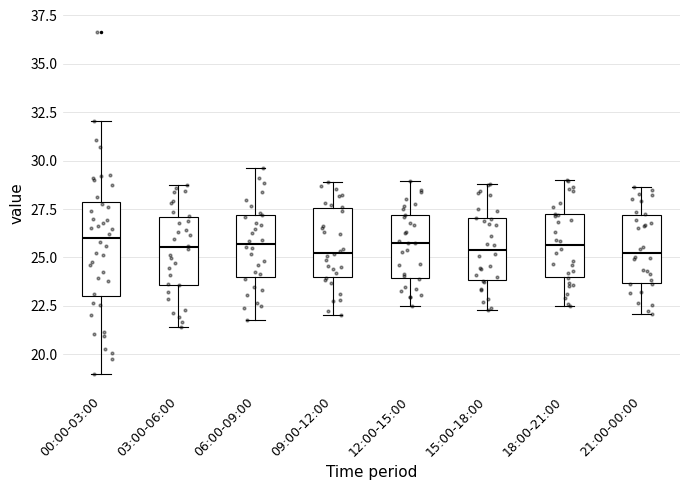

Reading left to right, read every box against the y-axis: the position of its median line, the range the box covers, and the ends of its whiskers. The values are not printed on the chart, so give them approximately, as read against the axis.

00:00-03:00: median 26.0, box 23.0 to 28.0, whiskers 19.0 to 32.0
03:00-06:00: median 25.5, box 23.5 to 27.0, whiskers 21.5 to 29.0
06:00-09:00: median 25.5, box 24.0 to 27.0, whiskers 22.0 to 29.5
09:00-12:00: median 25.5, box 24.0 to 27.5, whiskers 22.0 to 29.0
12:00-15:00: median 26.0, box 24.0 to 27.0, whiskers 22.5 to 29.0
15:00-18:00: median 25.5, box 24.0 to 27.0, whiskers 22.5 to 29.0
18:00-21:00: median 25.5, box 24.0 to 27.0, whiskers 22.5 to 29.0
21:00-00:00: median 25.0, box 23.5 to 27.0, whiskers 22.0 to 28.5